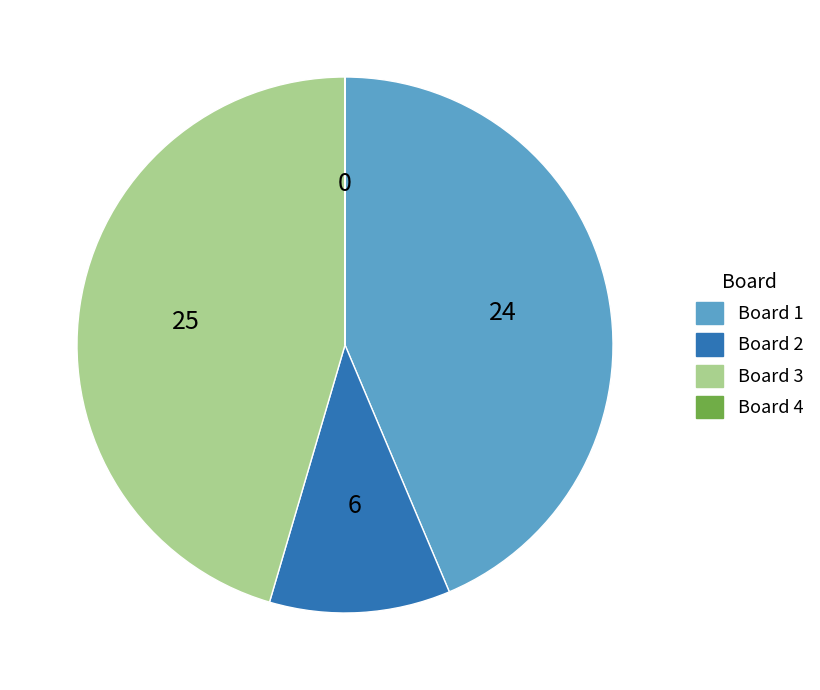

Does Board 2 represent more than half of the total?

No